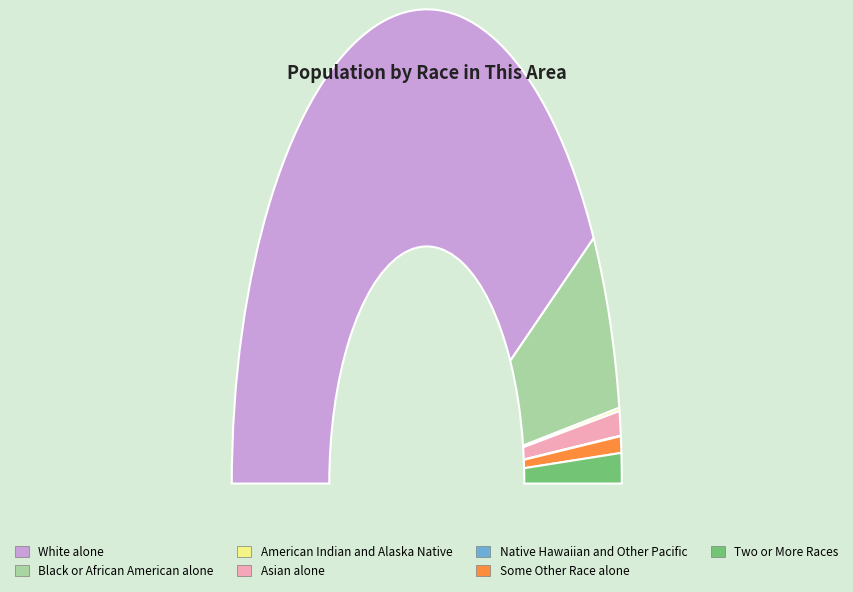

What is the ratio of the value at Black or African American alone to the value at Native Hawaiian and Other Pacific?

346.2